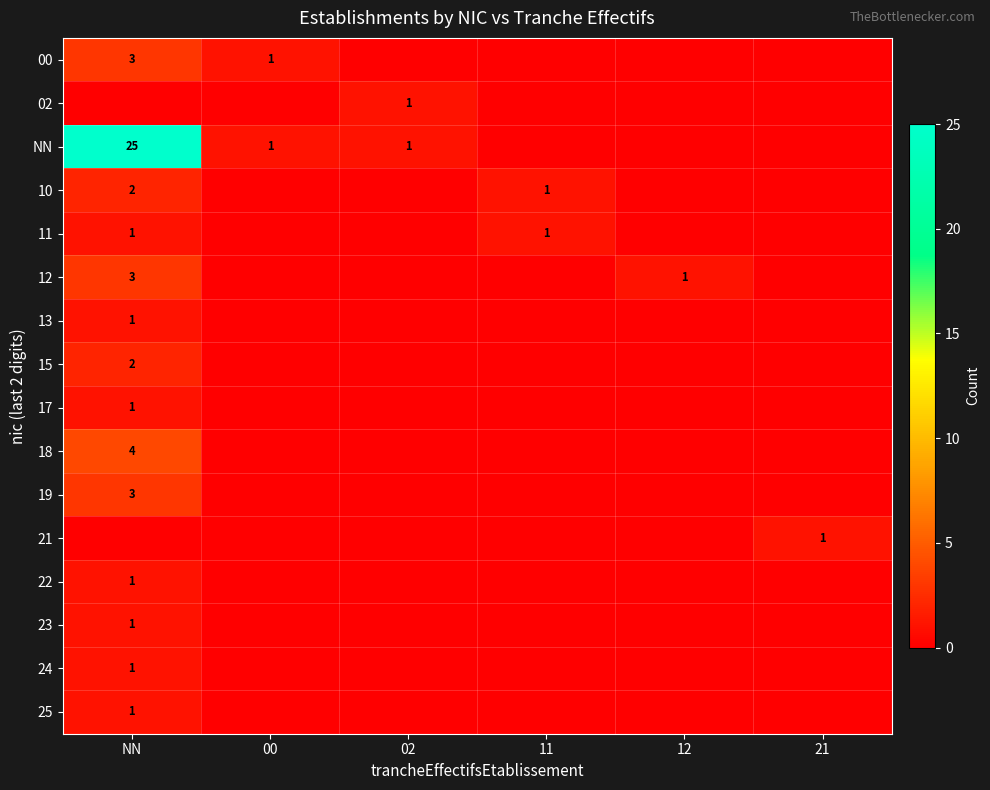

The value of 11 at NN is 1. True or false?

True